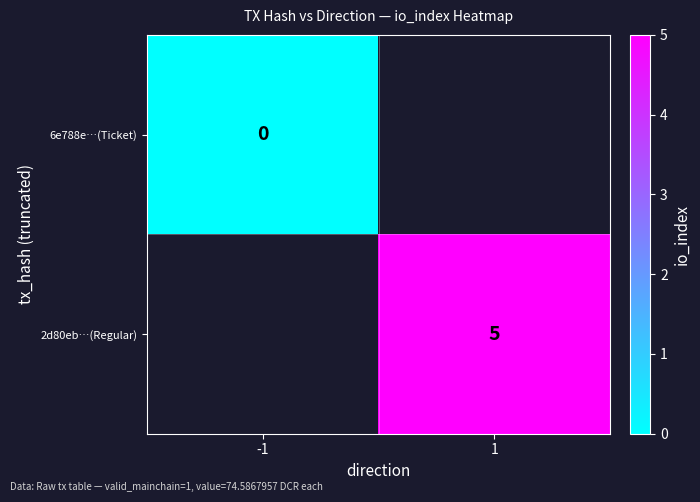

Is it true that 2d80eb…(Regular) equals 8 at 1?

False